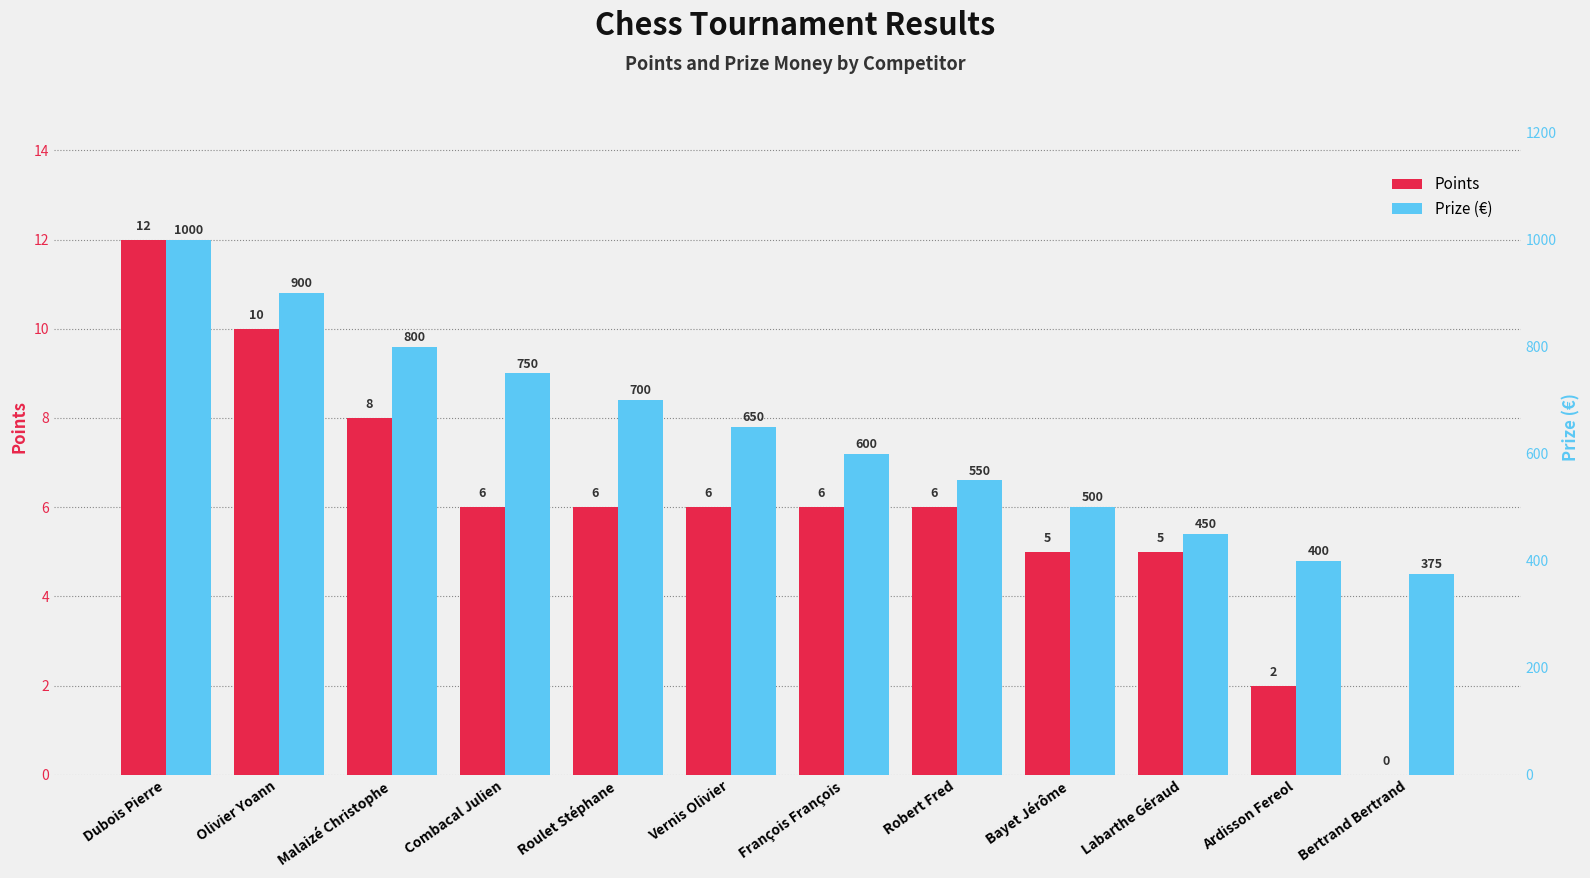

Which category has the highest value across all series?

Dubois Pierre